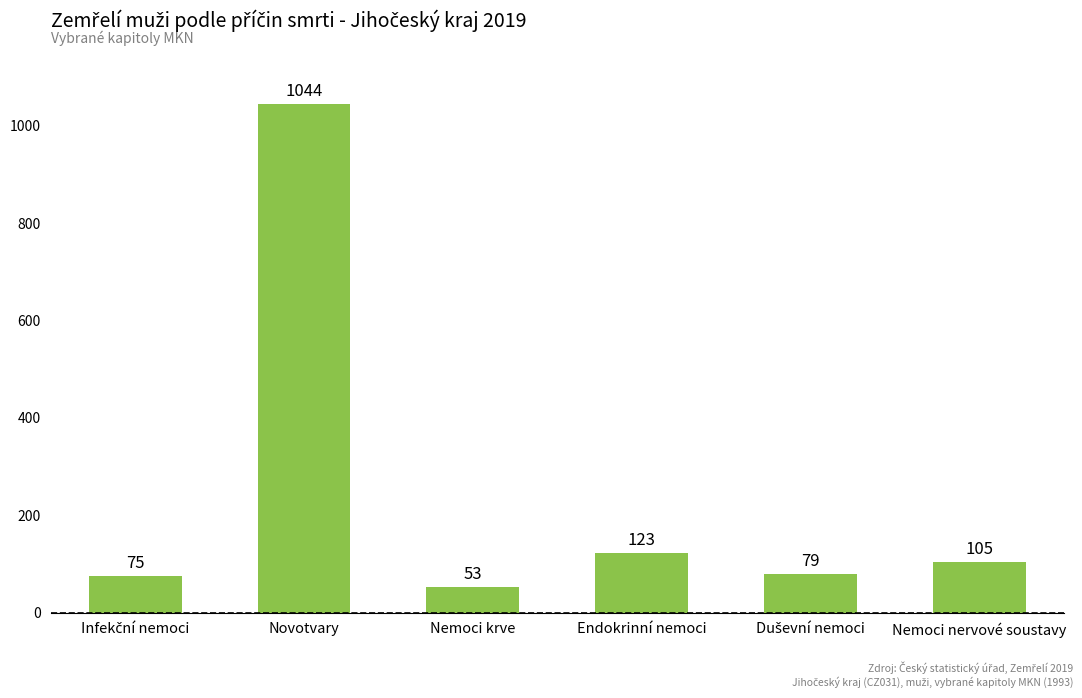

What is the smallest value displayed?

53